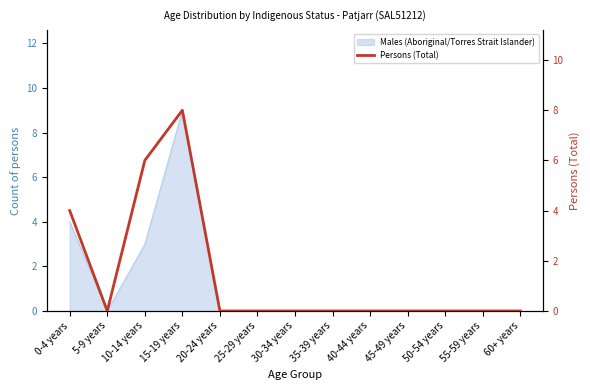

The value at 10-14 years is 6. True or false?

True